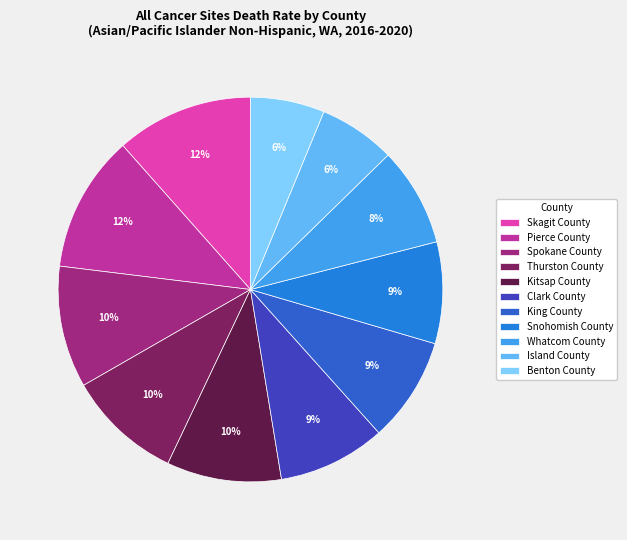

True or false: Benton County accounts for 6% of the total.

True